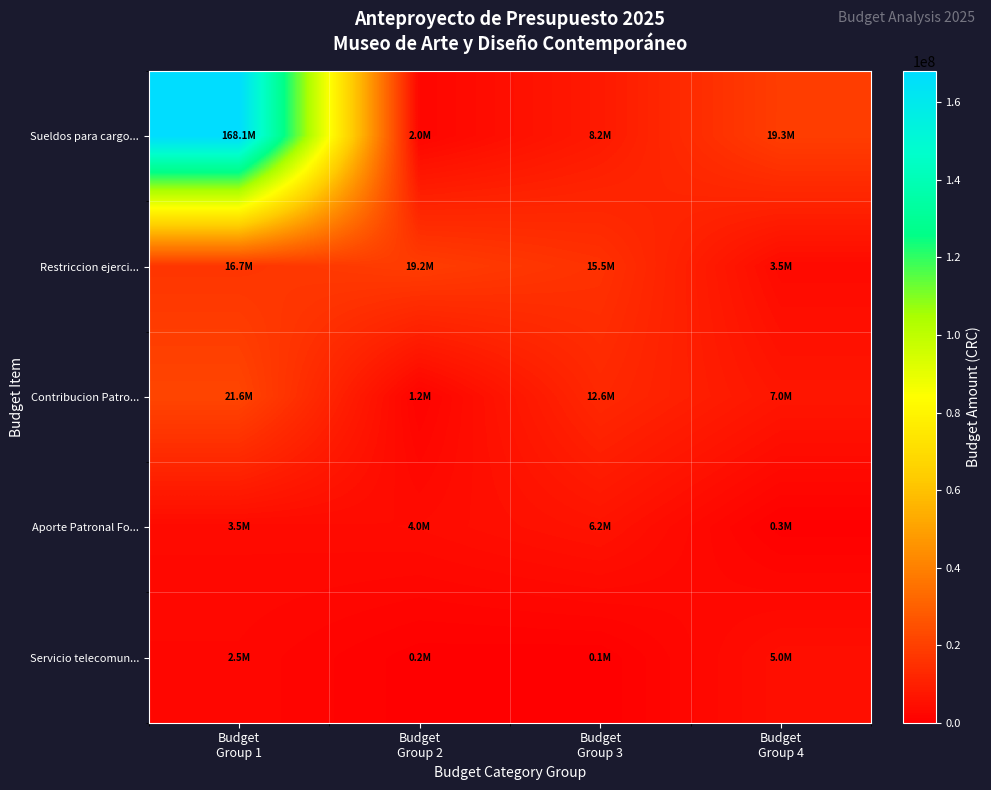

Reading left to right, transcribe all the data shown in this chart.

Sueldos para cargo...: Budget
Group 1=168075416	Budget
Group 2=2000000	Budget
Group 3=8200000	Budget
Group 4=19300000
Restriccion ejerci...: Budget
Group 1=16670670	Budget
Group 2=19172054	Budget
Group 3=15543102	Budget
Group 4=3500000
Contribucion Patro...: Budget
Group 1=21579250	Budget
Group 2=1166446	Budget
Group 3=12644274	Budget
Group 4=6998676
Aporte Patronal Fo...: Budget
Group 1=3499338	Budget
Group 2=4000000	Budget
Group 3=6200000	Budget
Group 4=300000
Servicio telecomun...: Budget
Group 1=2500000	Budget
Group 2=250000	Budget
Group 3=70000	Budget
Group 4=5000000